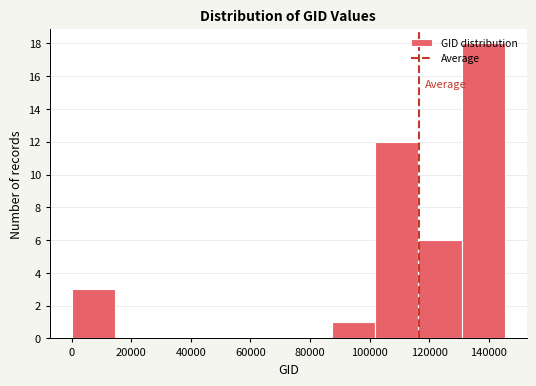

Reading left to right, transcribe this chart: for each bar, give the range it covers on the x-axis and its height. Neither the bar edges nor the heights are printed on the chart, so give them approximately, as read against the axes.

0 to 14000: 3
14000 to 30000: 0
30000 to 44000: 0
44000 to 58000: 0
58000 to 72000: 0
72000 to 88000: 0
88000 to 102000: 1
102000 to 116000: 12
116000 to 130000: 6
130000 to 146000: 18